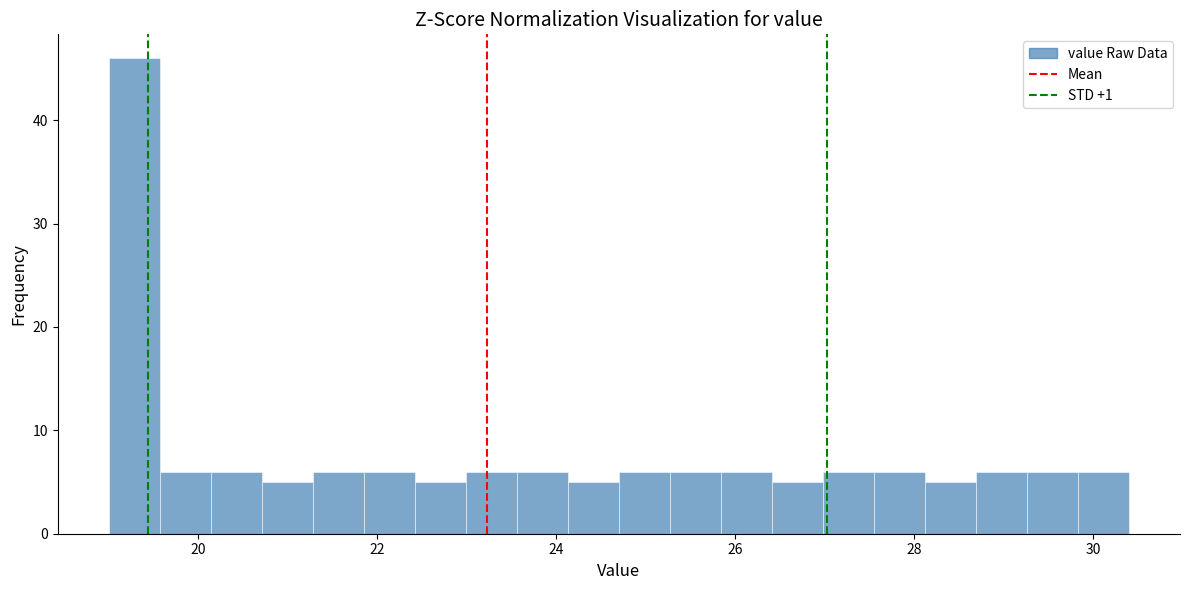

Around what value on the x-axis is the tallest bar? Give the approximate position of its centre, as read against the axis.

19.2